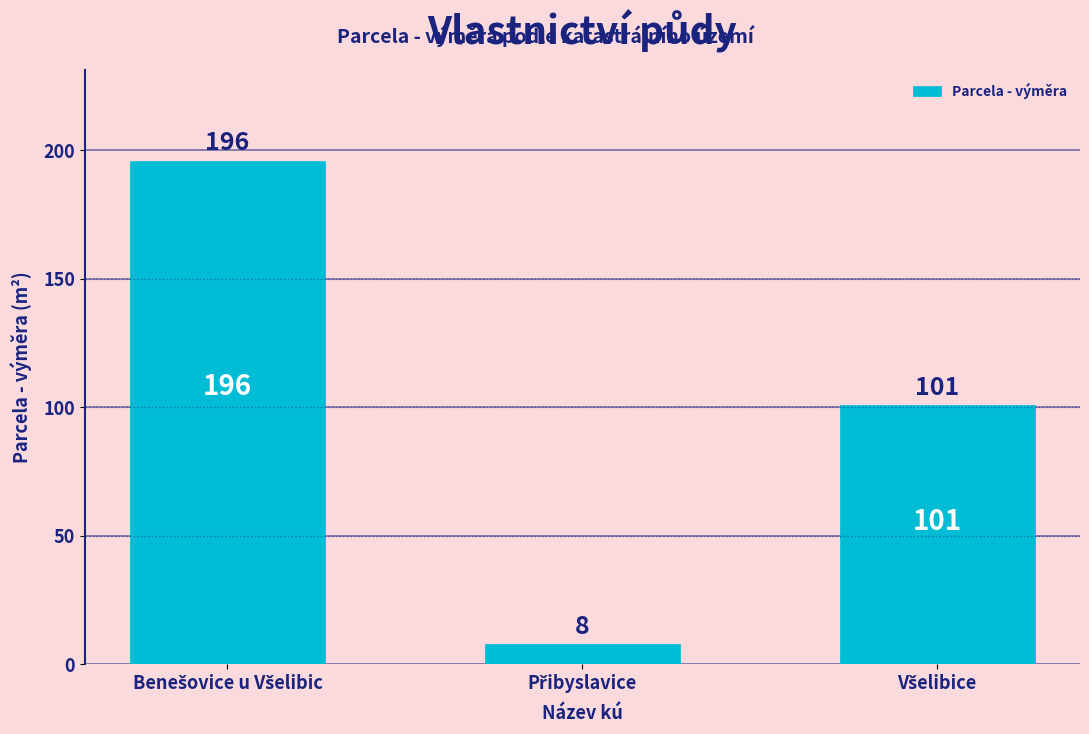

What is the value of the 3rd bar from the left?

101